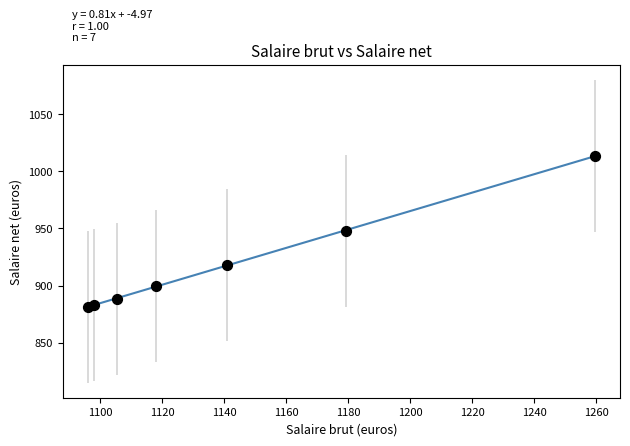

What is the range of X values (max minus min)?

163.3